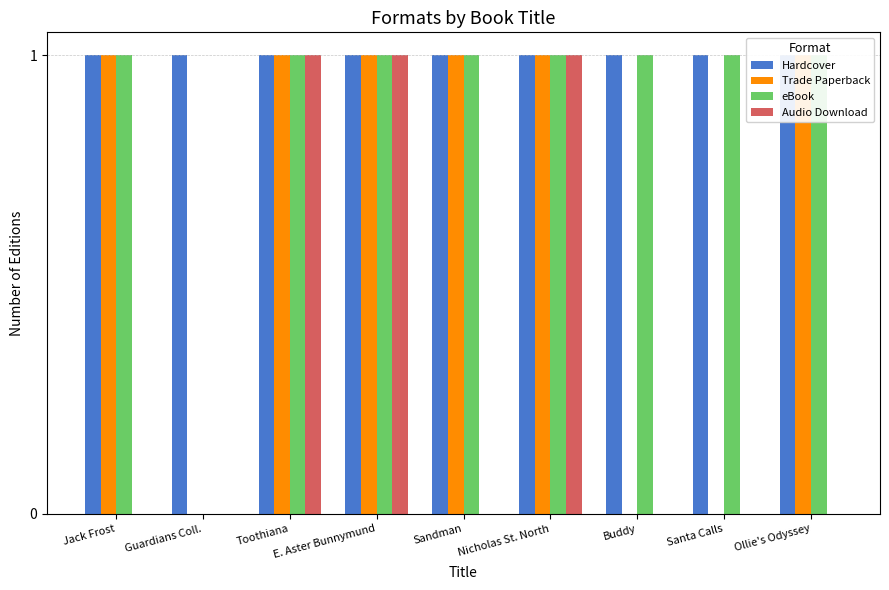

Where is Audio Download nearest to the value 0?

Jack Frost